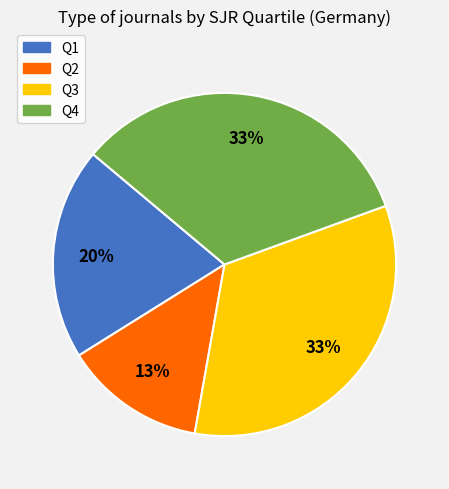

Is the sum of Q4 and Q3 greater than half?

Yes